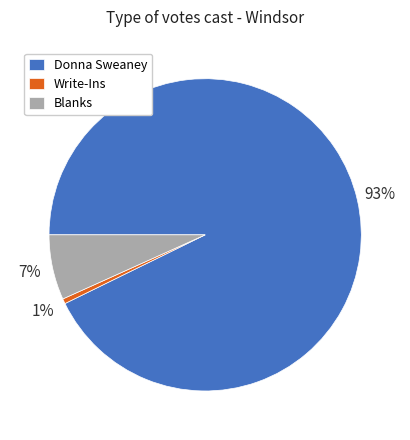

What is the smallest slice in the pie chart?

Write-Ins